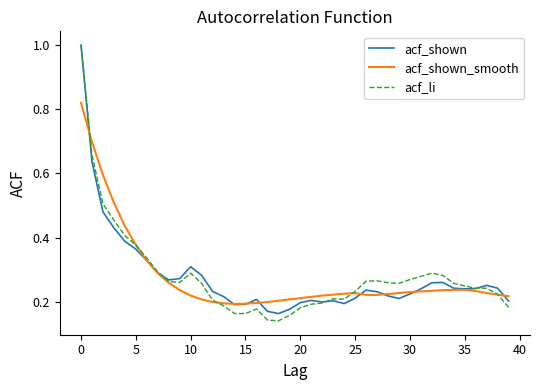

Which series has the widest spread of values?

acf_li